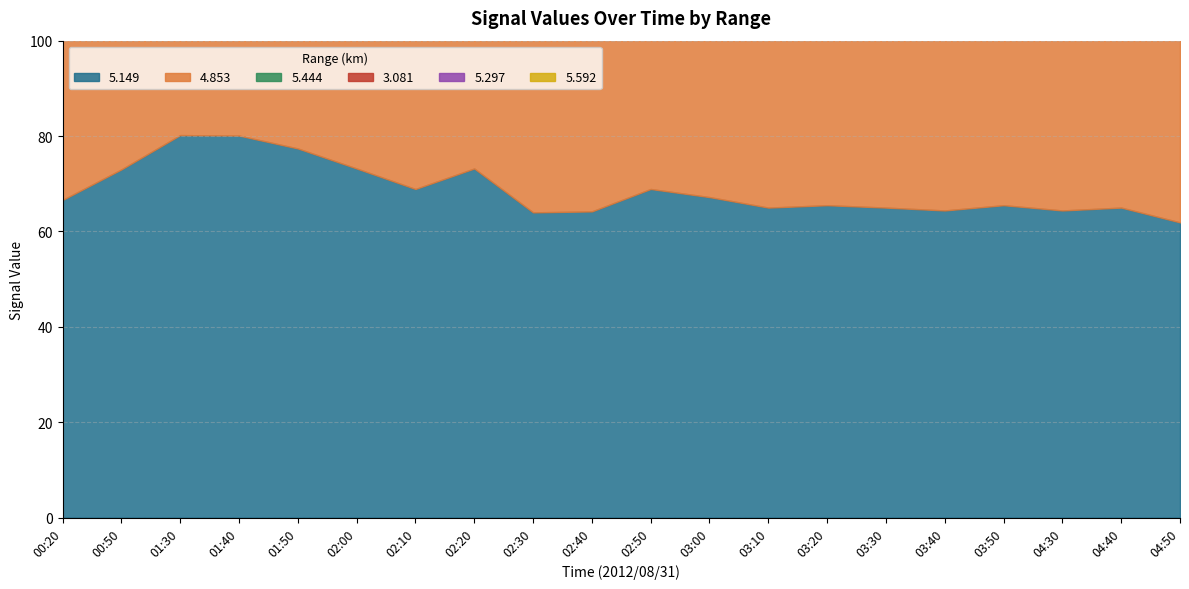

How many values in the 5.592 series are below 65?

8